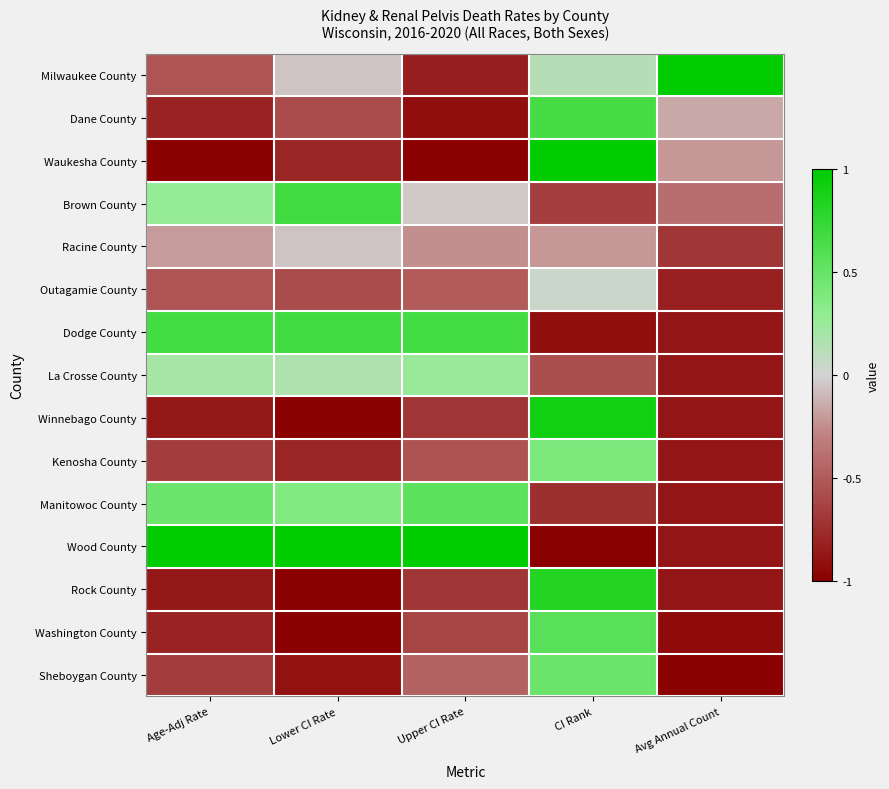

List the series in order of their peak value, lowest first.

Racine County, Outagamie County, La Crosse County, Kenosha County, Sheboygan County, Manitowoc County, Washington County, Dane County, Brown County, Dodge County, Rock County, Winnebago County, Milwaukee County, Waukesha County, Wood County